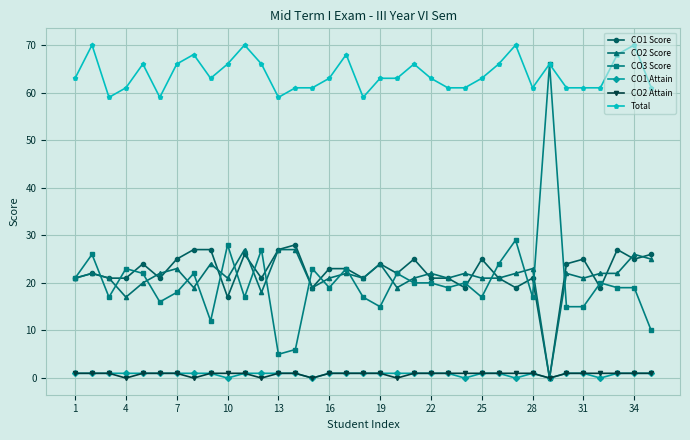

Which series has the largest range (max minus min)?

CO3 Score